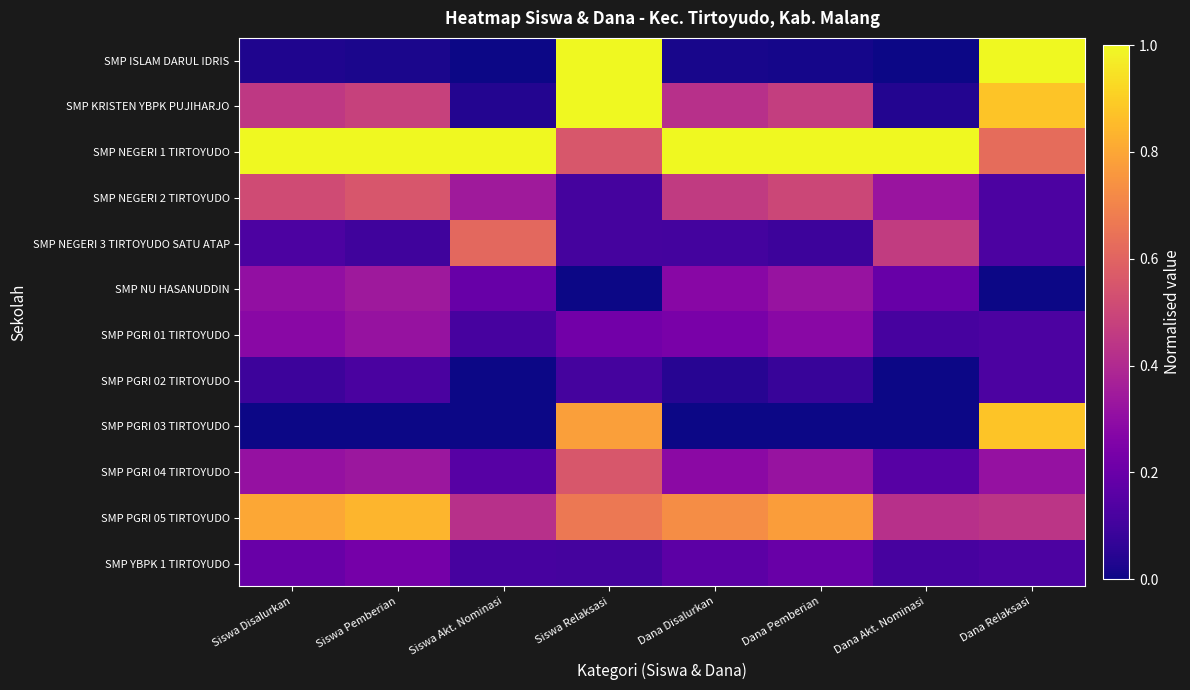

Which has a higher value, Siswa Relaksasi or Siswa Pemberian?

Siswa Relaksasi